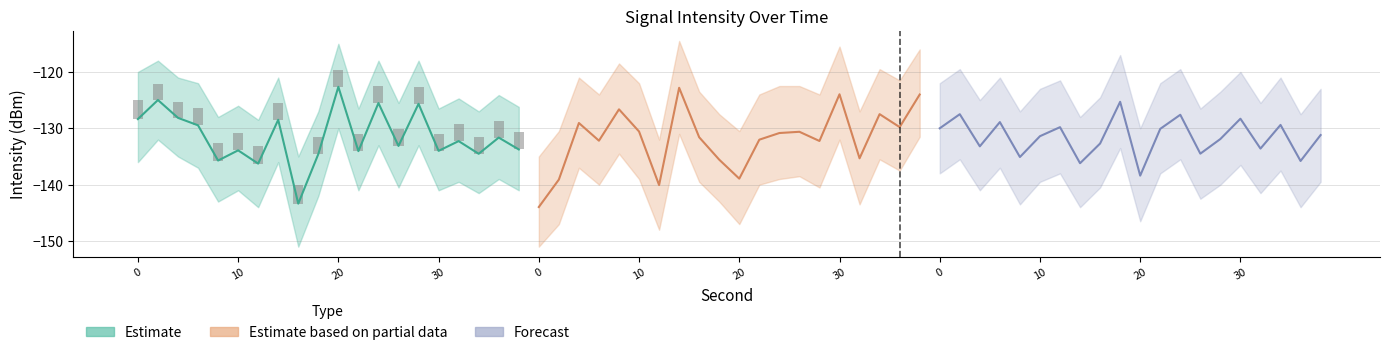

What is the value of the Estimate bar at the 14th from the left?

-133.1